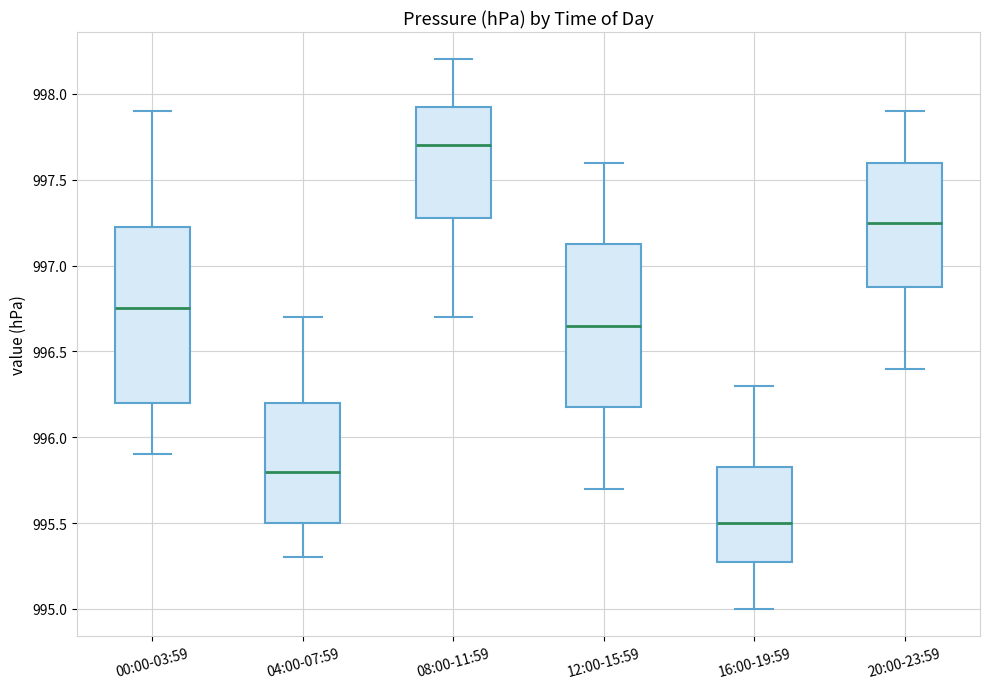

Where does the upper whisker of the box for 16:00-19:59 end on the y-axis? The values are not printed on the chart, so give them approximately, as read against the axis.

996.30